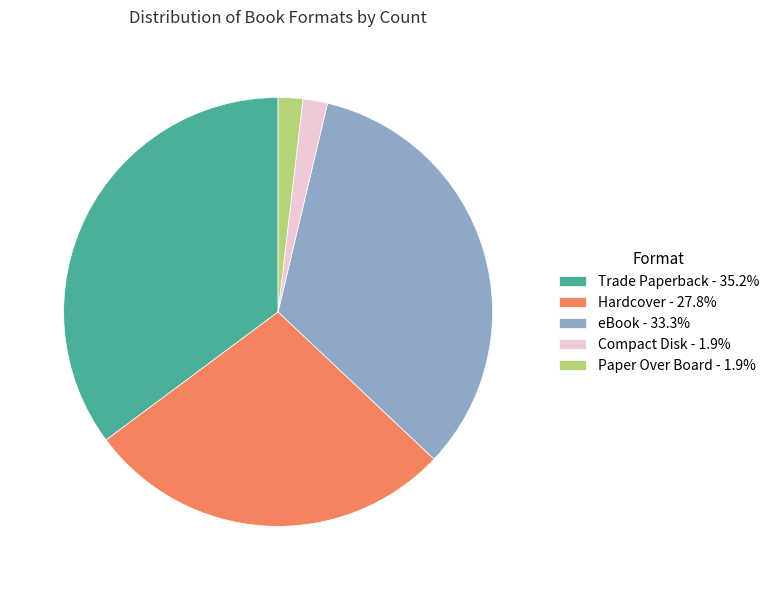

What is the ratio of the value at Hardcover - 27.8% to the value at Paper Over Board - 1.9%?

15.0